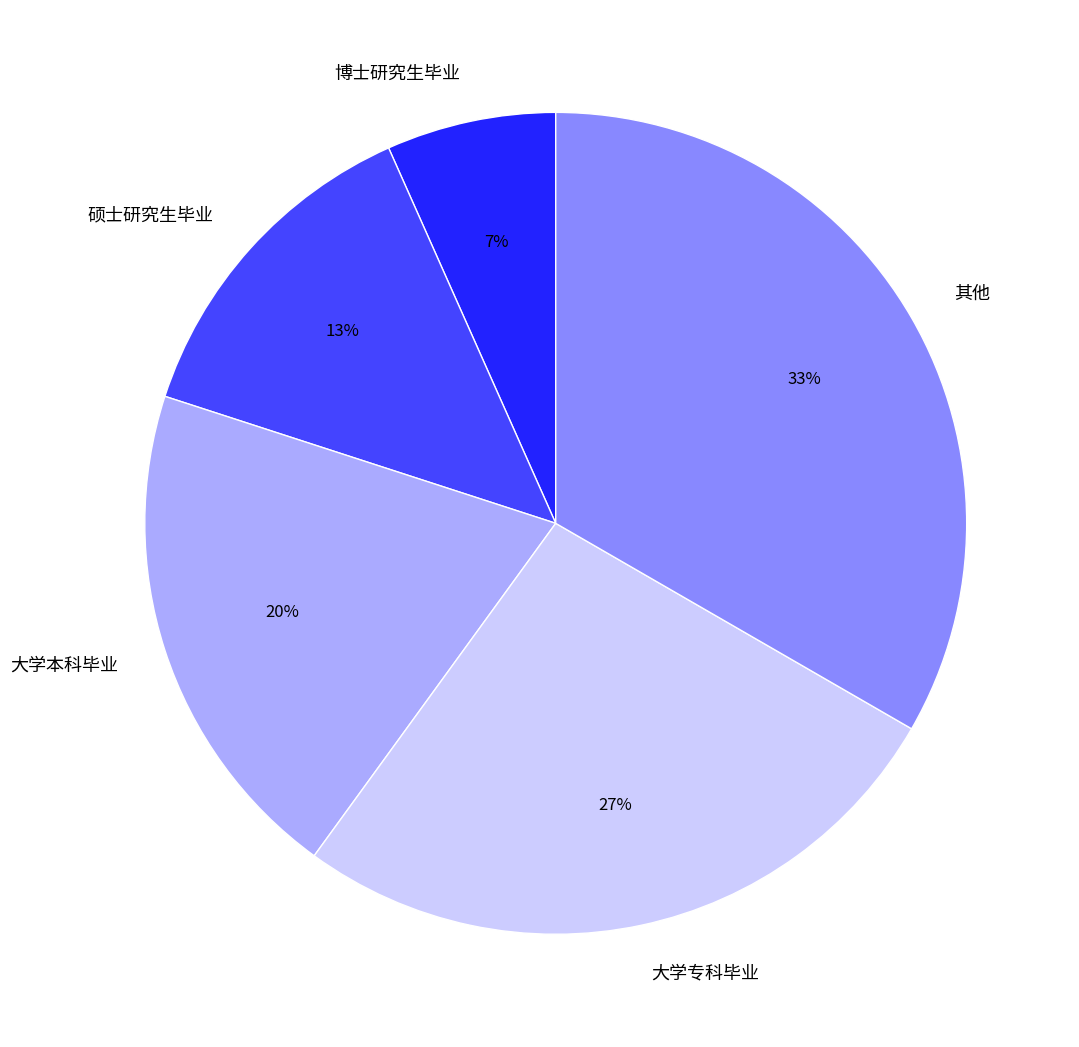

Does any single category account for the majority?

No